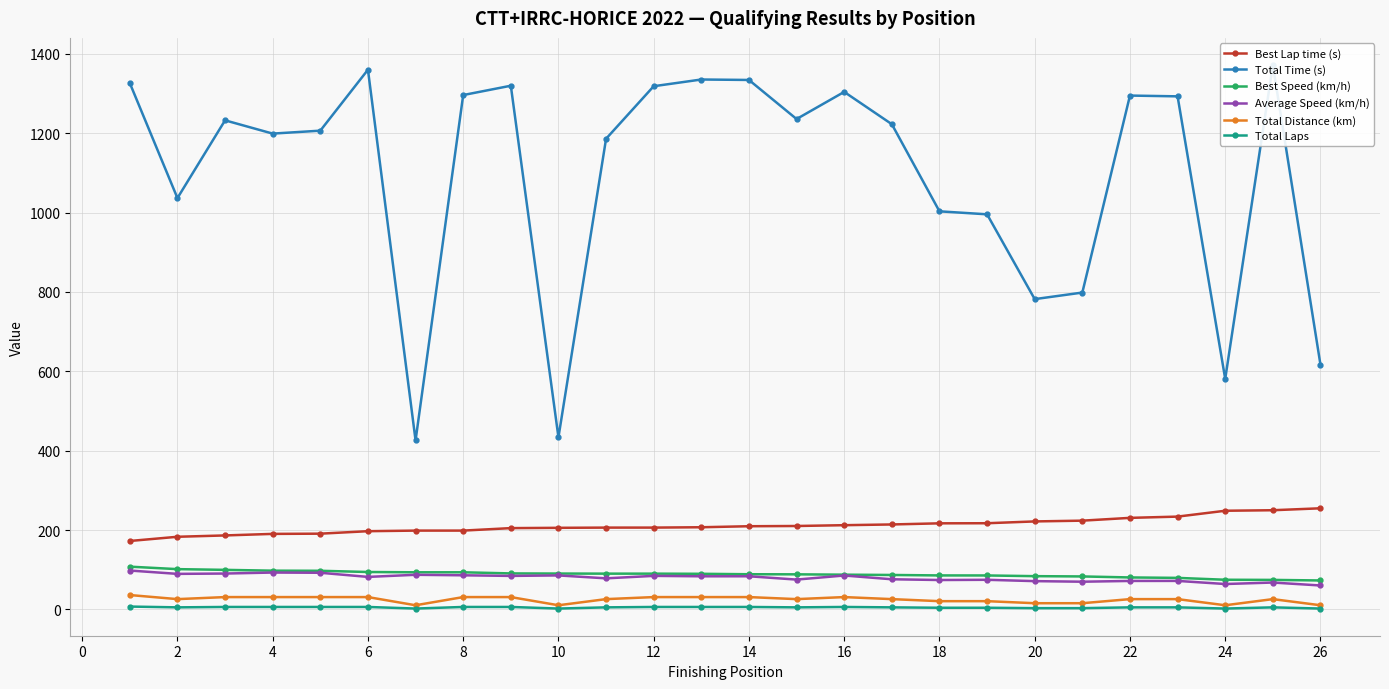

True or false: Average Speed (km/h) and Total Laps intersect in this chart.

False